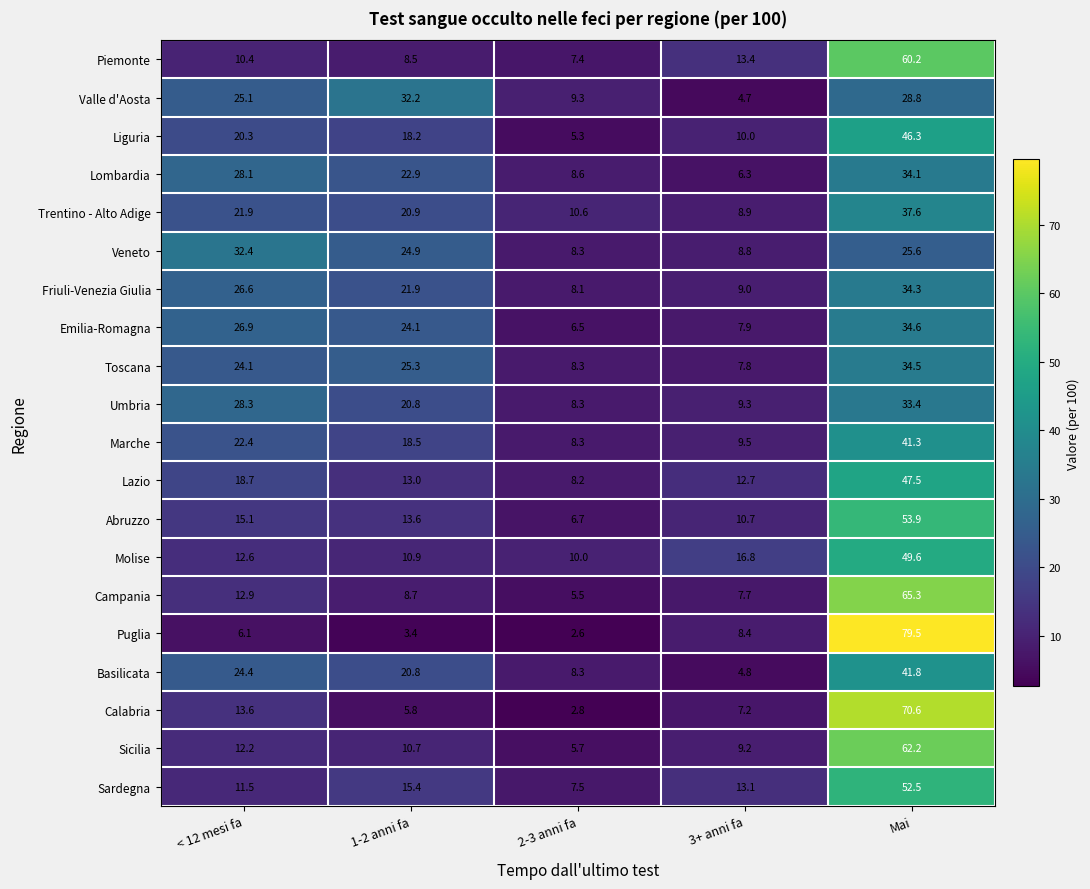

What is the maximum value shown in the chart?

79.5